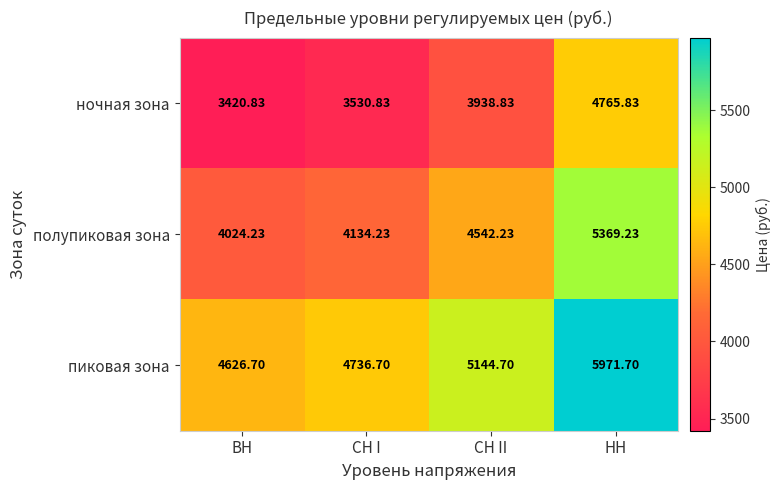

List the series in order of their overall mean, lowest first.

ночная зона, полупиковая зона, пиковая зона